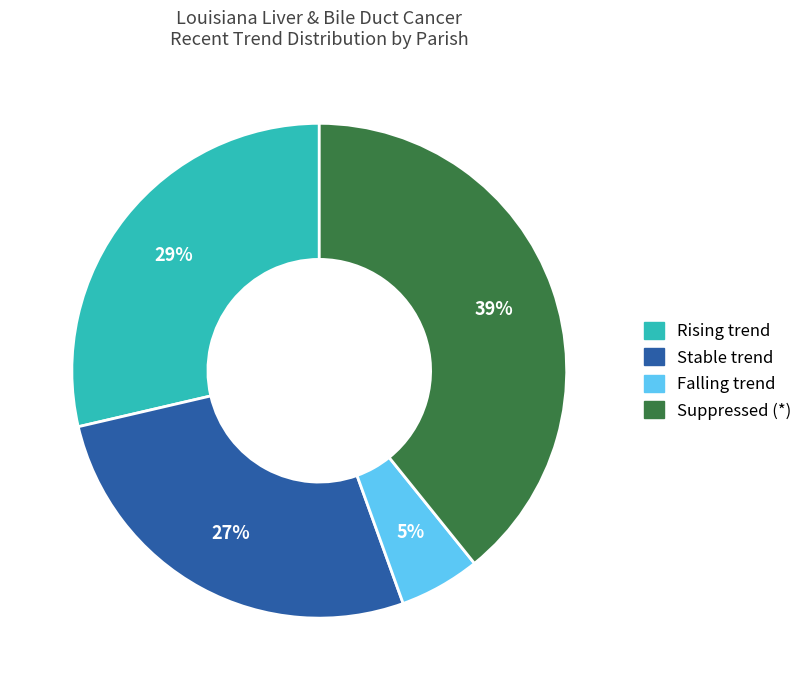

Does any single category account for the majority?

No